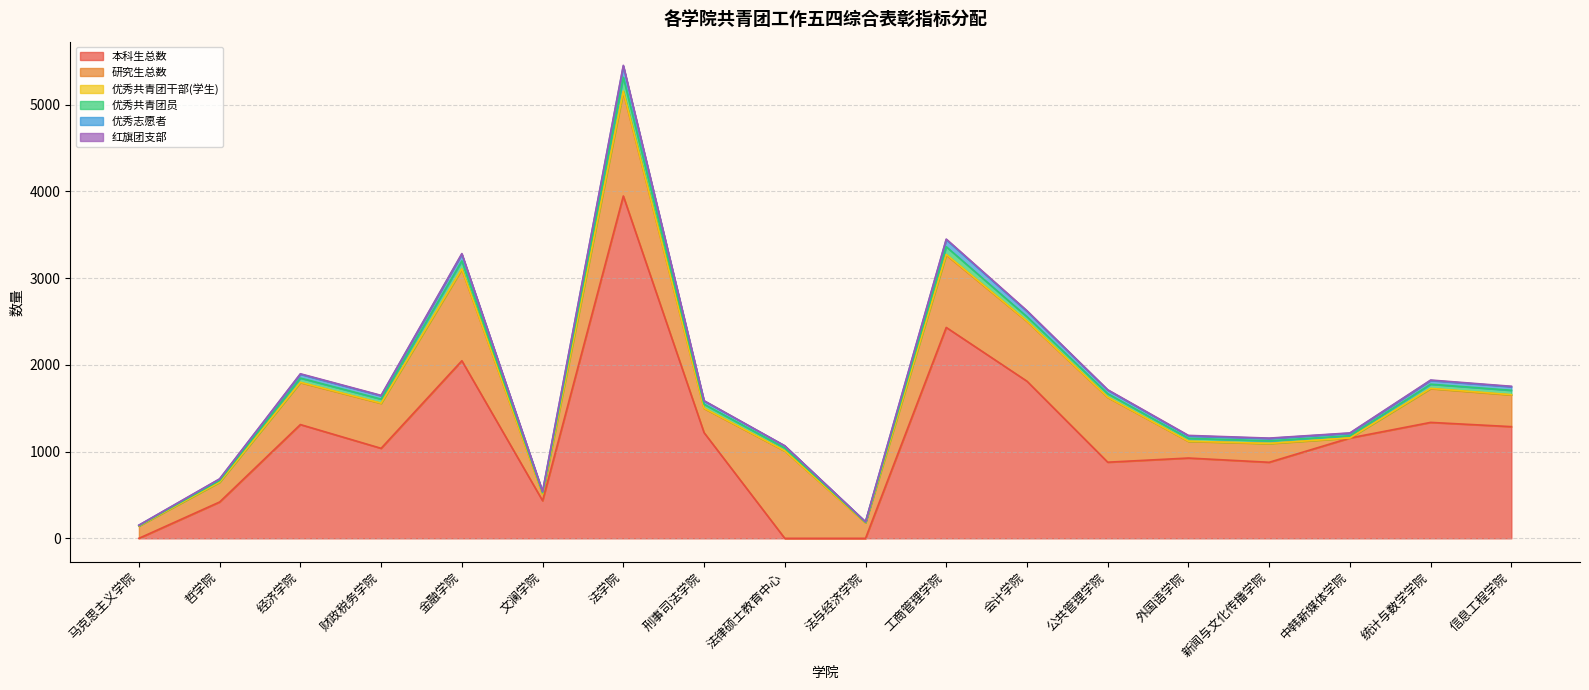

What is the label of the 10th point from the left?

法与经济学院